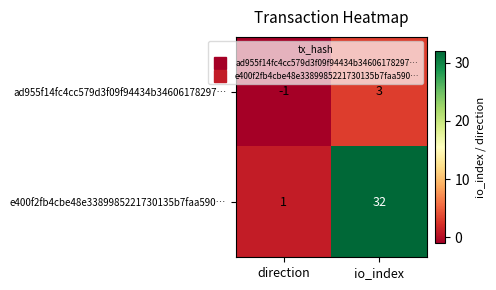

The e400f2fb4cbe48e3389985221730135b7faa590… series shows 1 at direction. True or false?

True